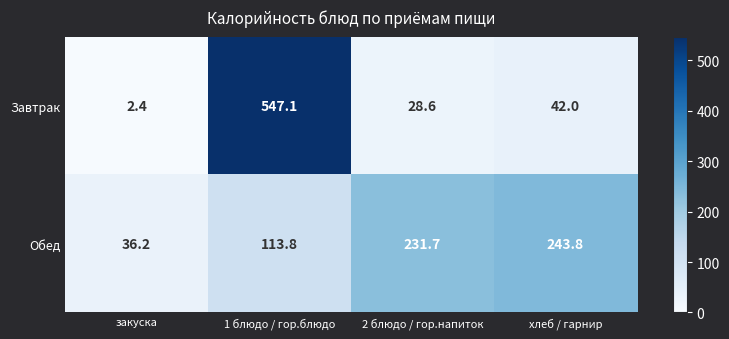

List the series in order of their peak value, highest first.

Завтрак, Обед